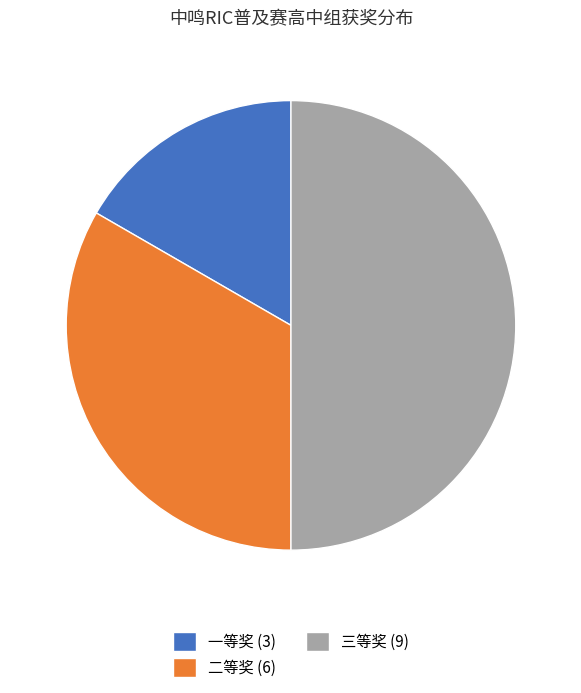

Approximately how many times larger is the value at 一等奖 (3) compared to 三等奖 (9)?

0.3